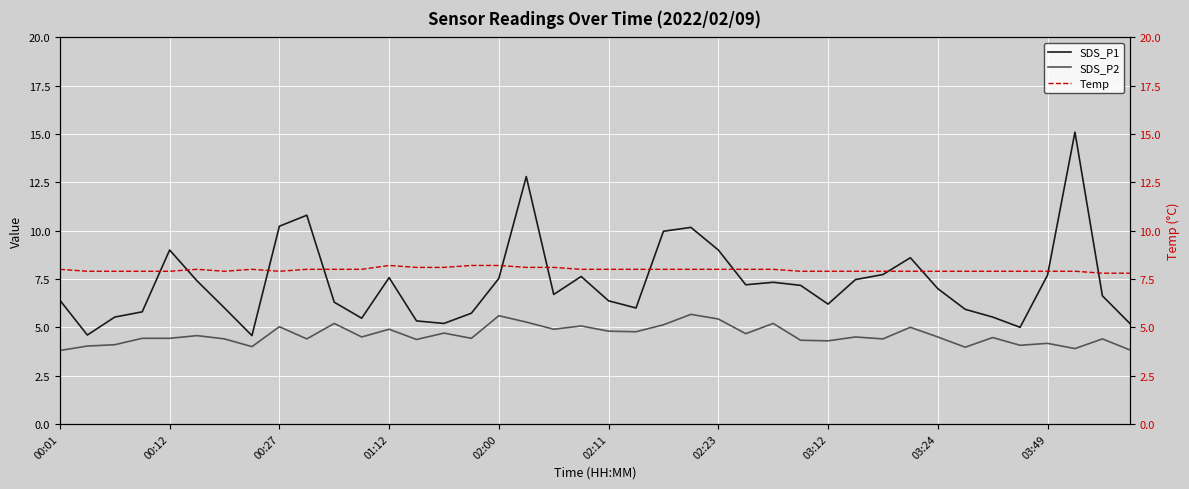

True or false: SDS_P2 and Temp intersect in this chart.

False